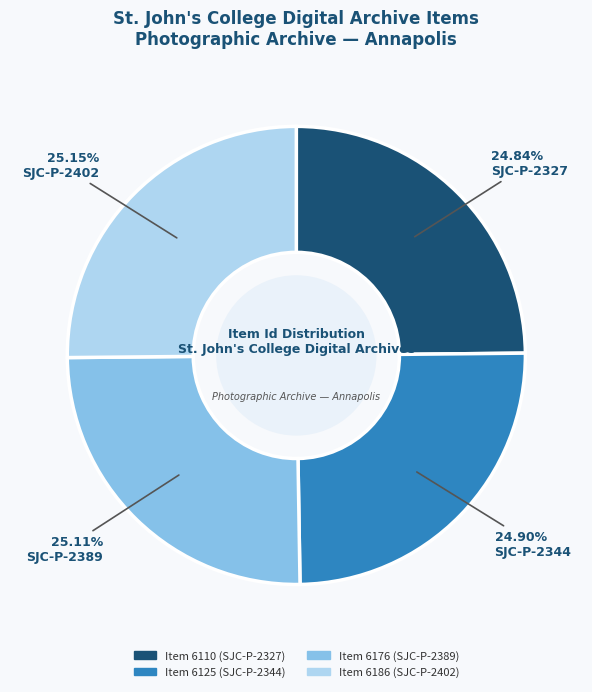

Does any single category account for the majority?

No